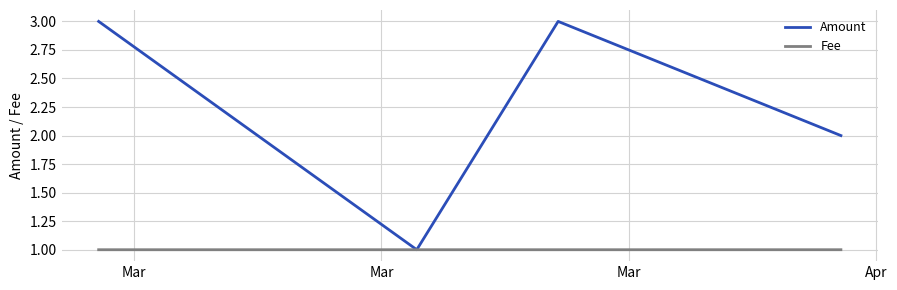

Count the number of categories in the chart.

4